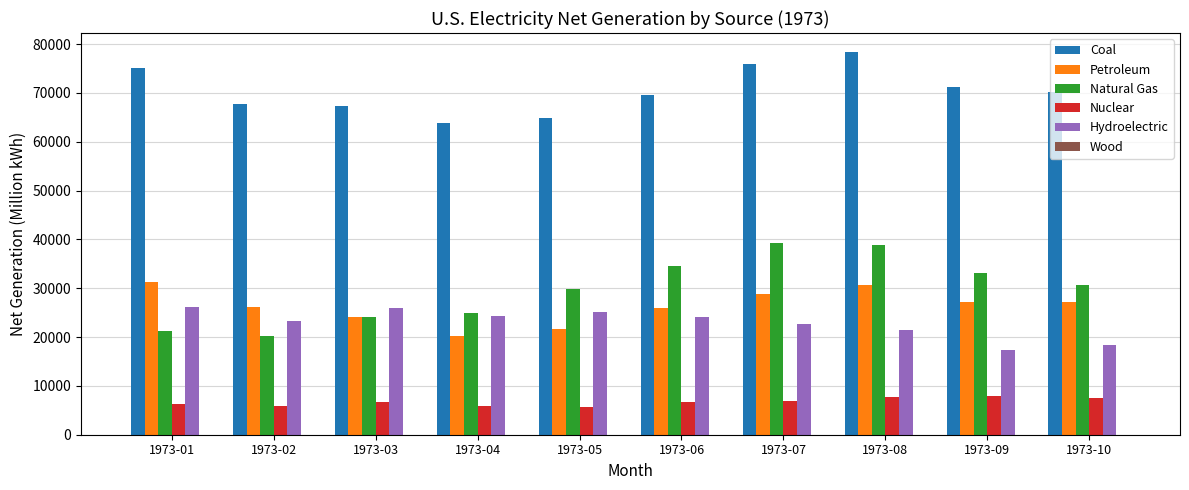

Between 1973-04 and 1973-08, which series saw the biggest shift?

Coal